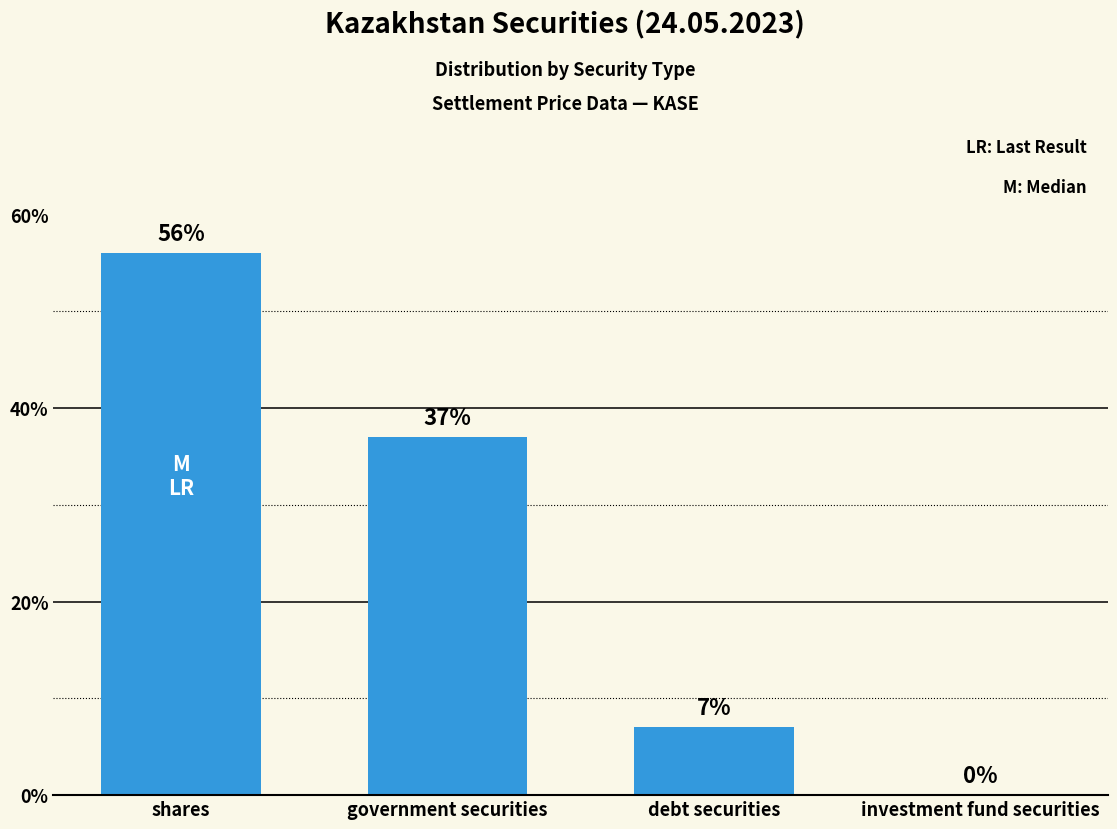

How many values are above zero?

3